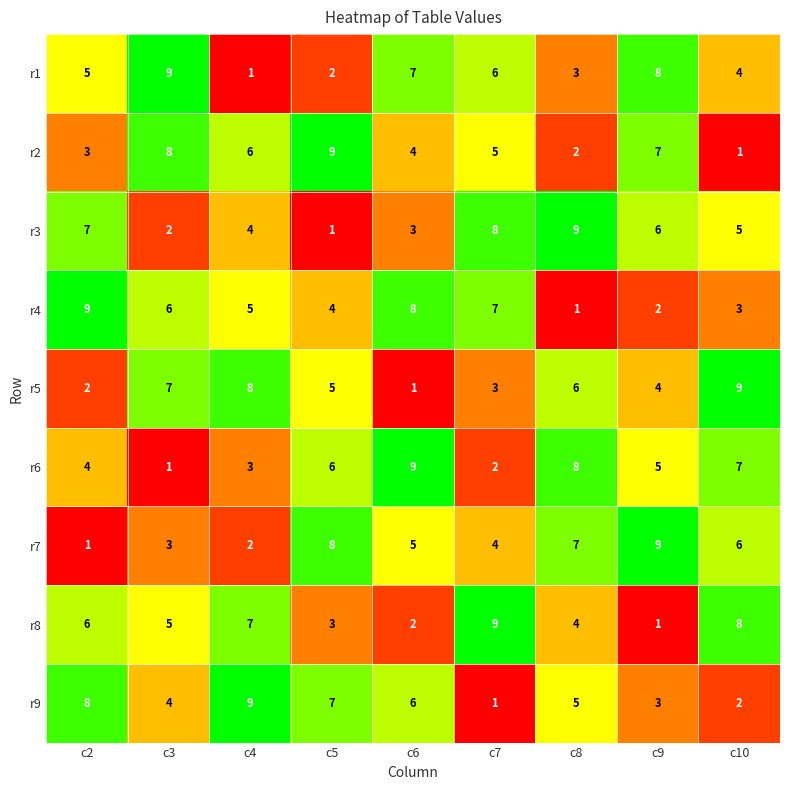

Which series changed the most between c3 and c6?

r6